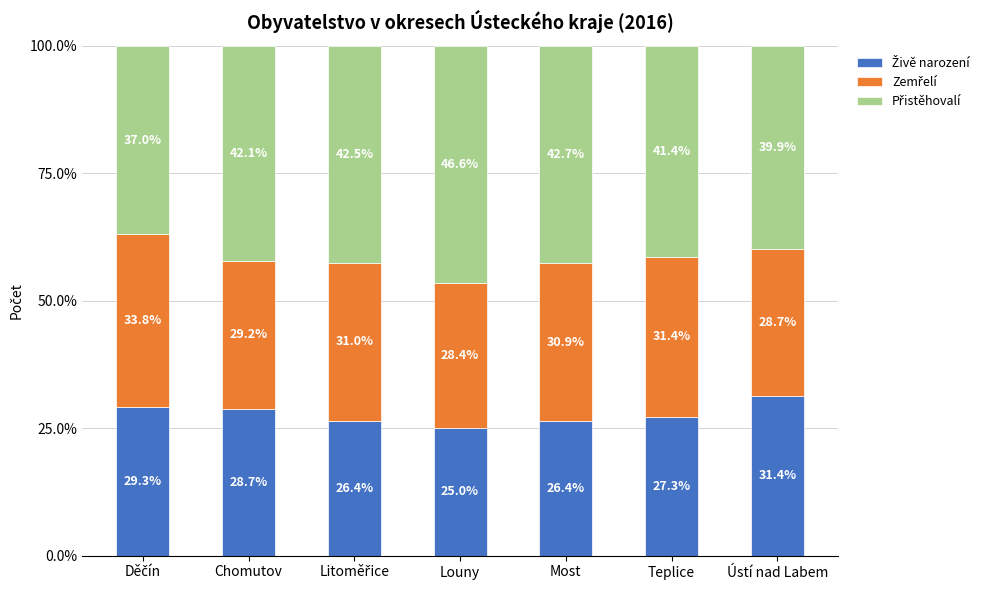

What is the total value across all series at Chomutov?

100.0